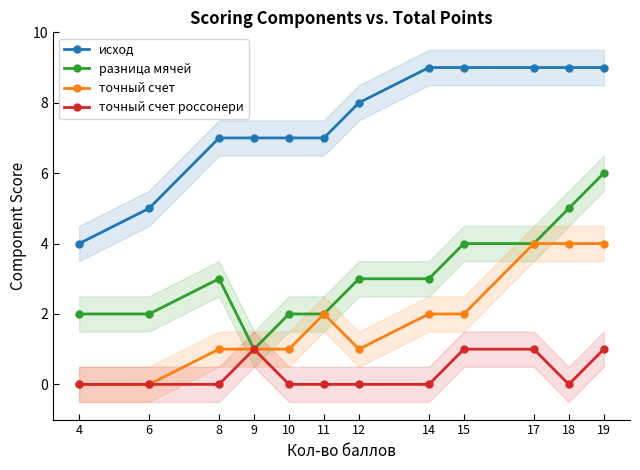

Reading left to right, what are all the values shown in this chart?

исход: 4	5	7	7	7	7	8	9	9	9	9	9
разница мячей: 2	2	3	1	2	2	3	3	4	4	5	6
точный счет: 0	0	1	1	1	2	1	2	2	4	4	4
точный счет россонери: 0	0	0	1	0	0	0	0	1	1	0	1